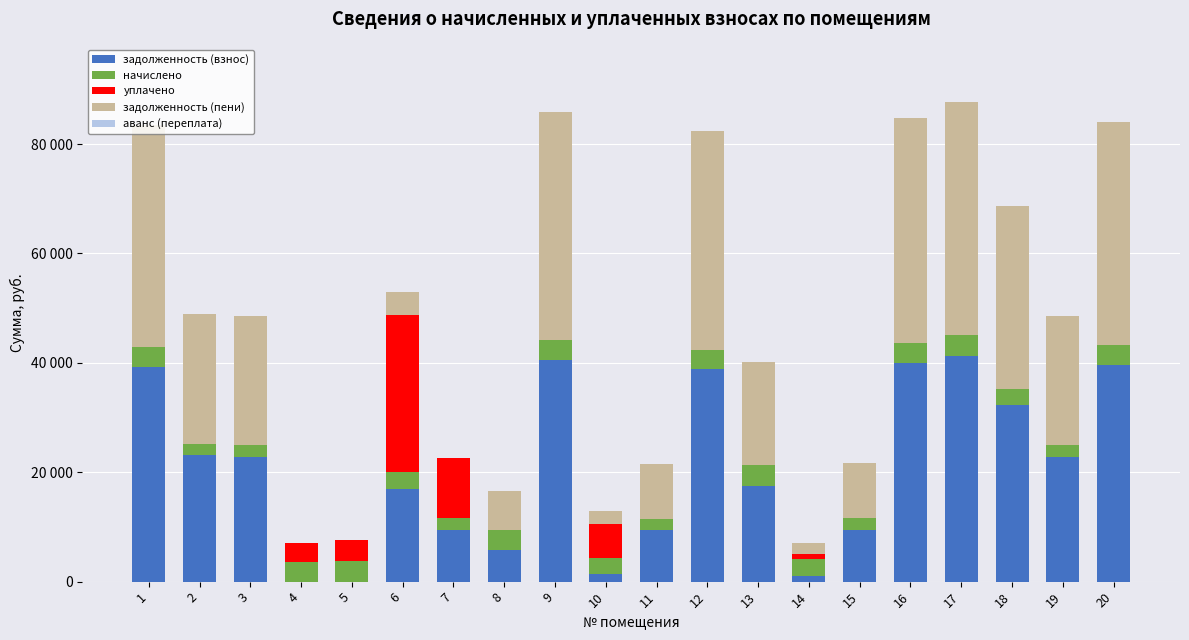

Where does the начислено series first go above 3537?

1